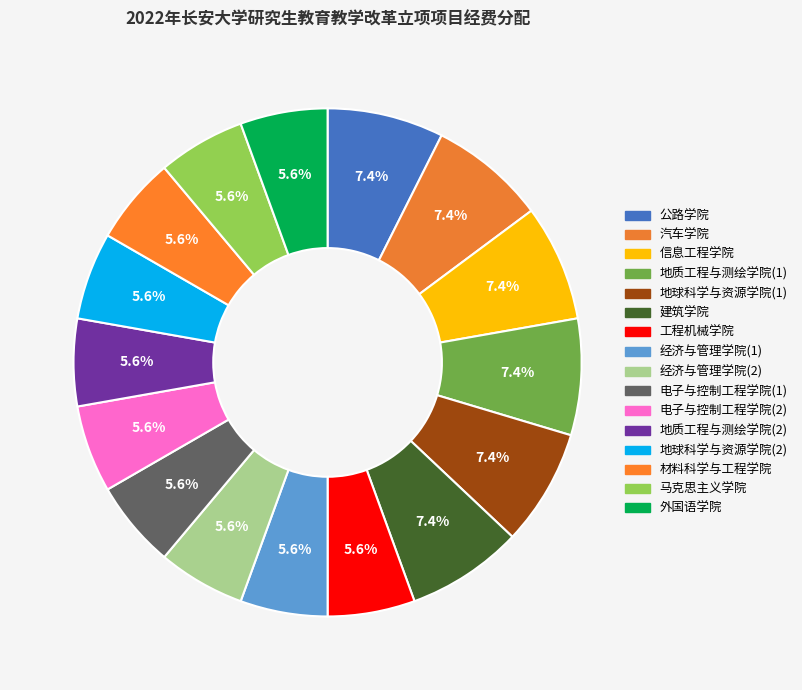

To the nearest percent, what is the difference between the 汽车学院 and 经济与管理学院(2) slice percentages?

2%